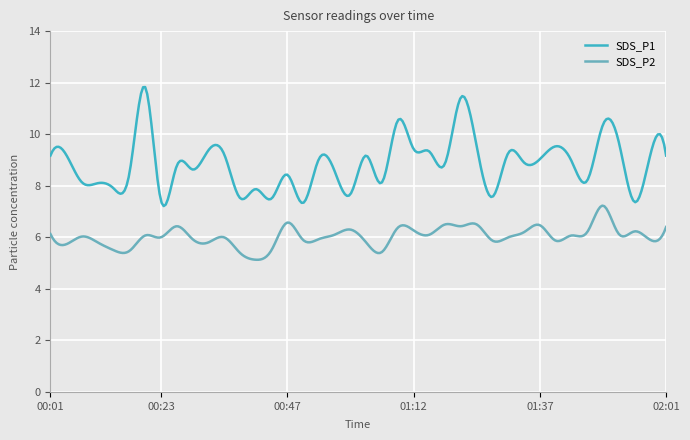

True or false: SDS_P2 and SDS_P1 intersect in this chart.

False